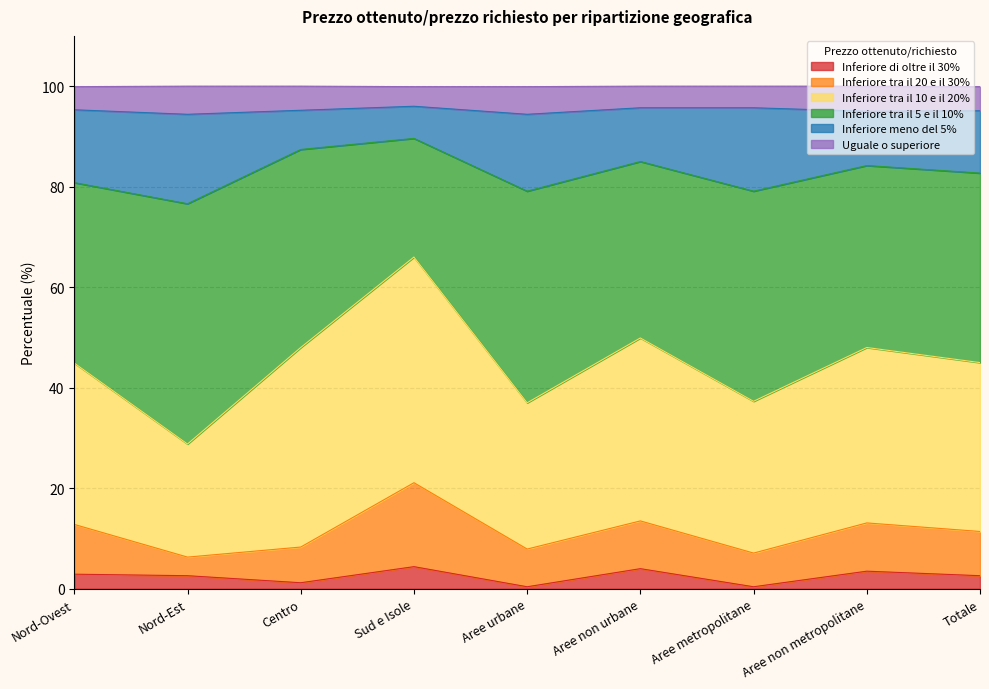

Is the value of Inferiore meno del 5% at Nord-Ovest greater than the value of Inferiore di oltre il 30% at Centro?

Yes